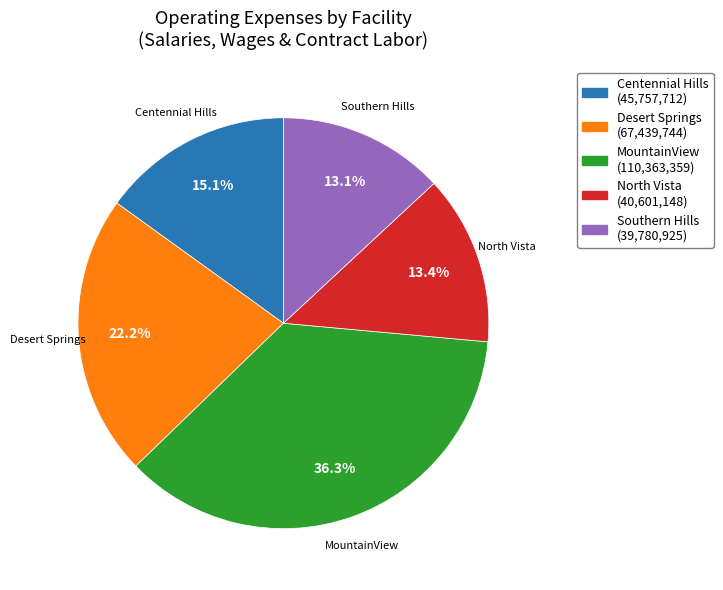

Between Desert Springs and MountainView, which is larger?

MountainView